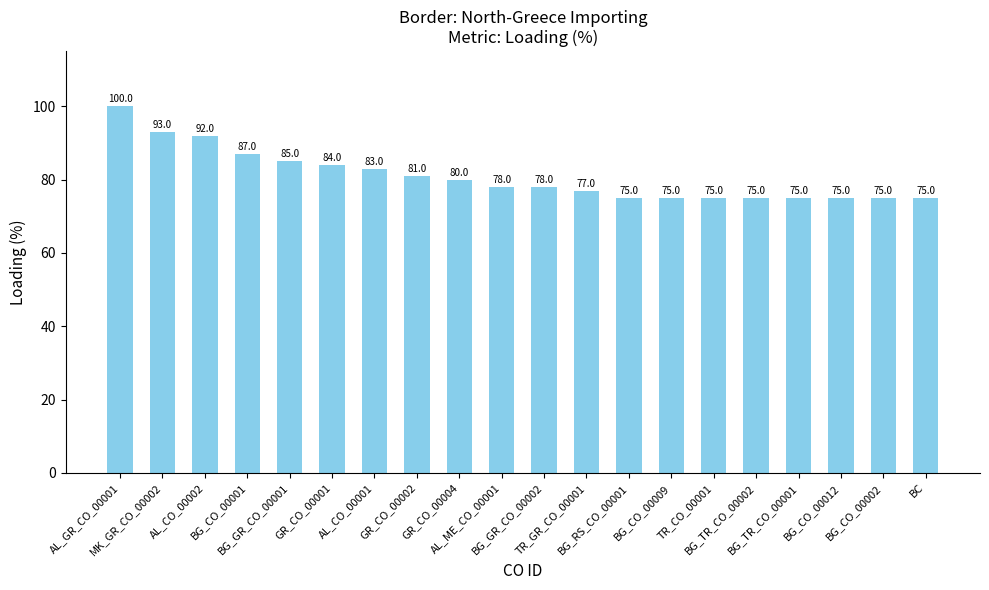

True or false: the data shows 77 at TR_GR_CO_00001.

True